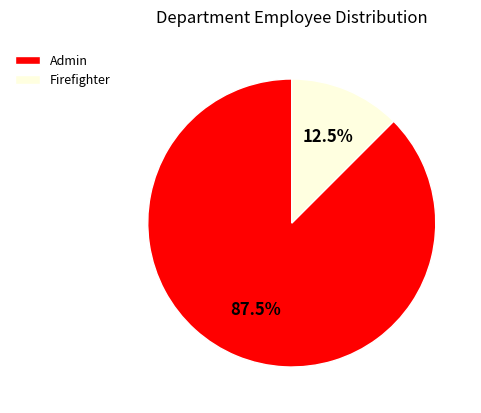

Is there any slice that represents more than half of the pie?

Yes